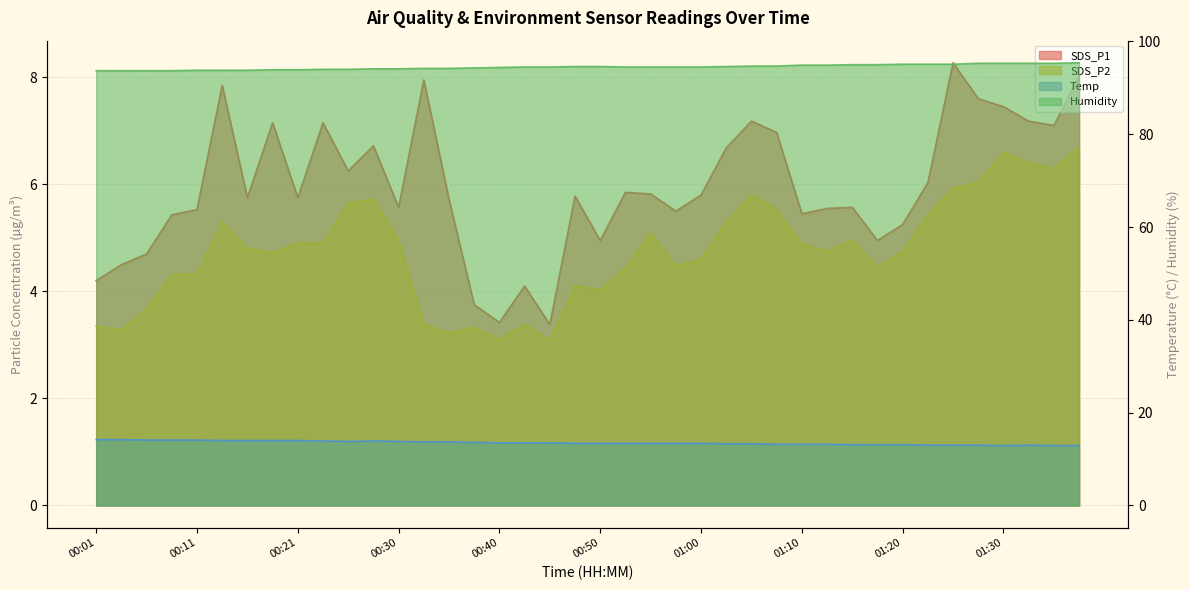

Which category has the lowest value in the Temp series?

01:30